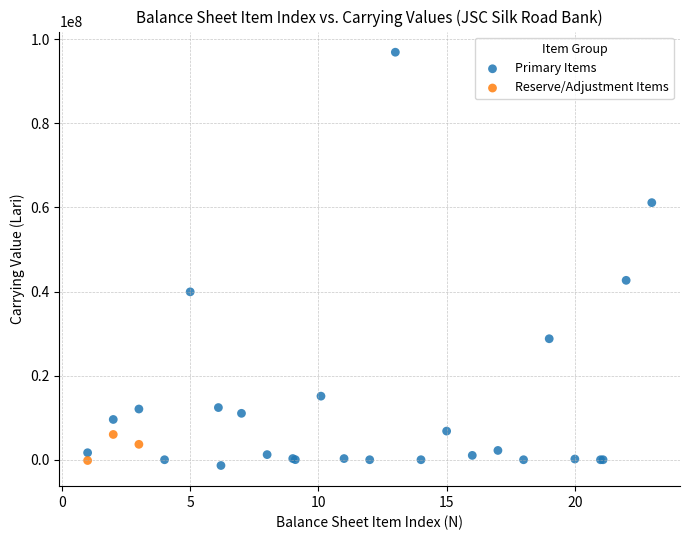

Which series reaches the minimum Y coordinate?

Primary Items